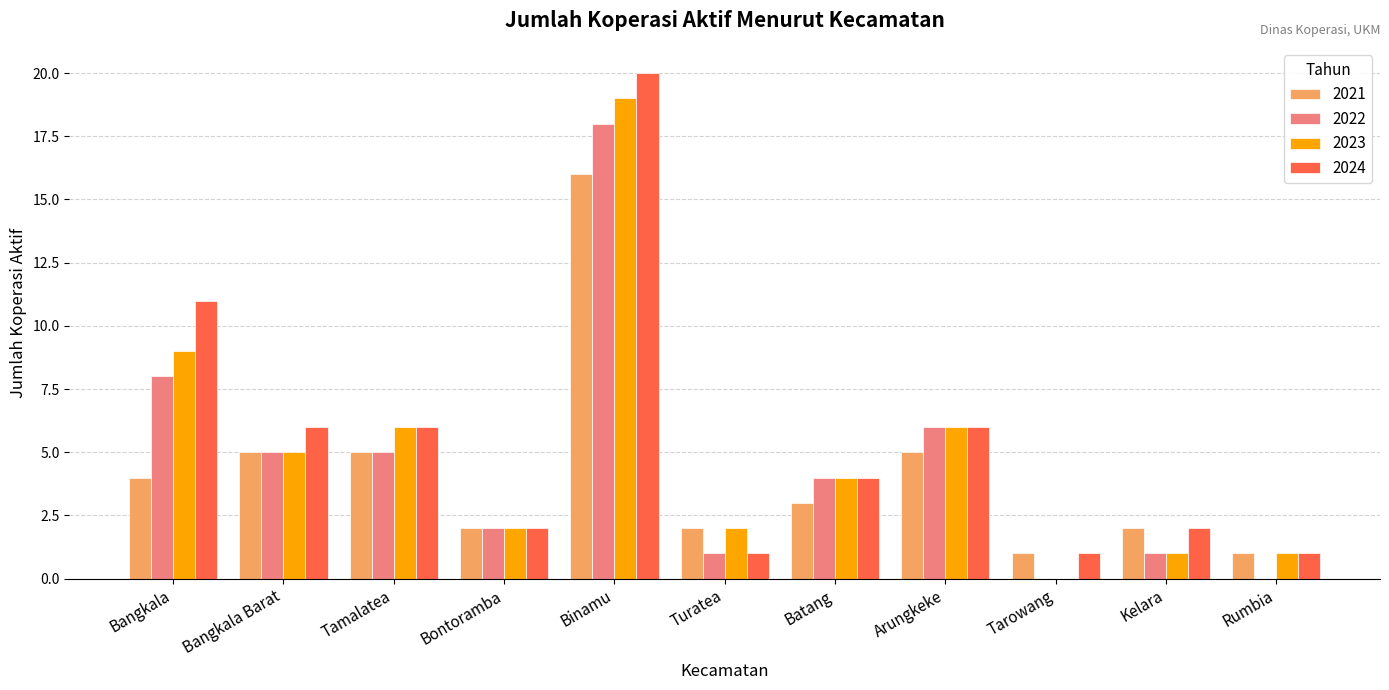

What is the maximum value for 2024?

20